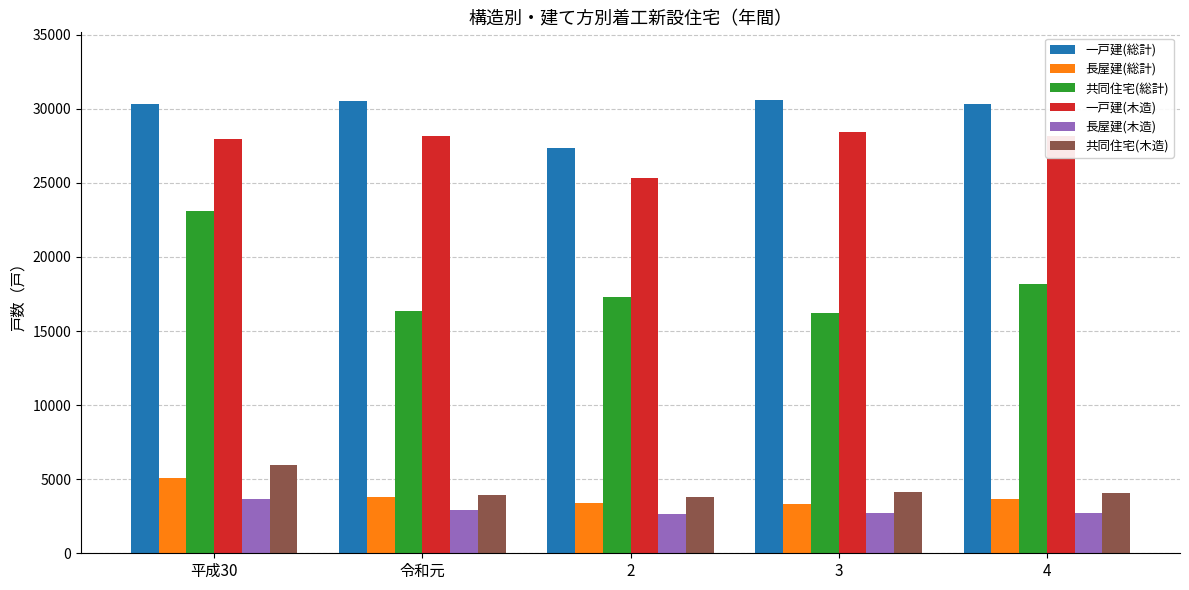

How many data points in 共同住宅(木造) are less than 4091?

2